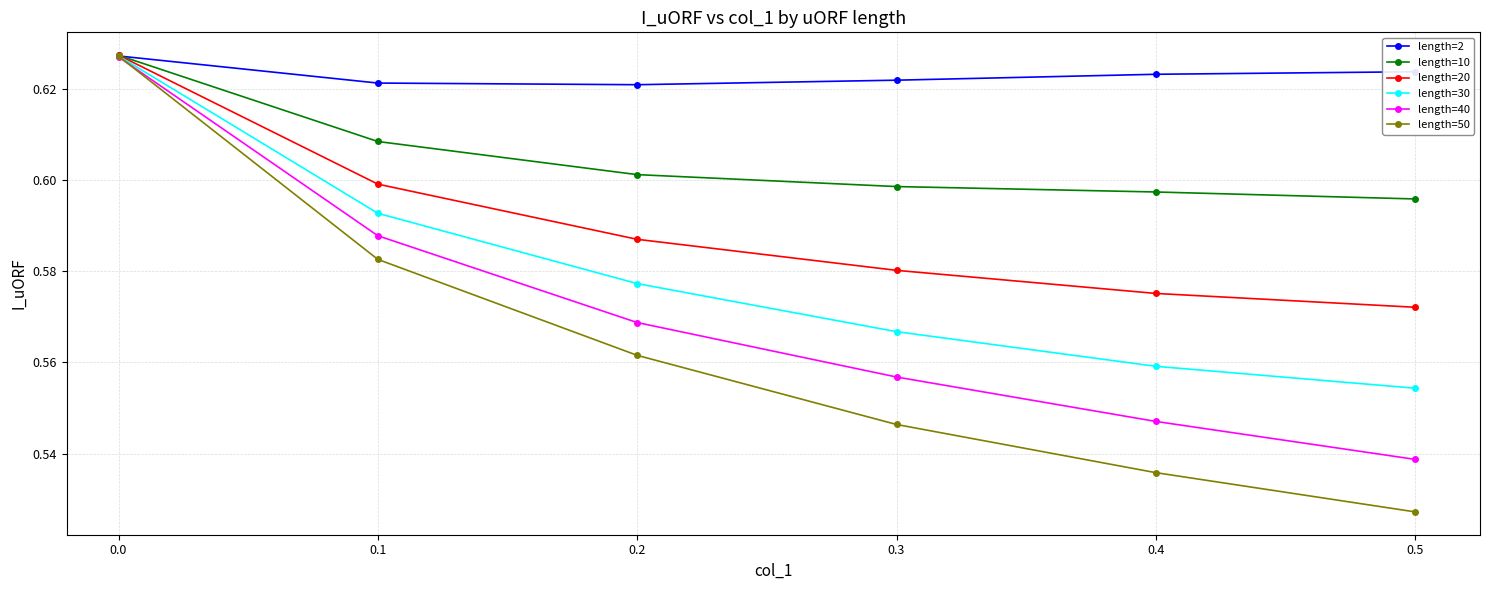

Rank the categories by length=30 value from highest to lowest.

0.0, 0.1, 0.2, 0.3, 0.4, 0.5